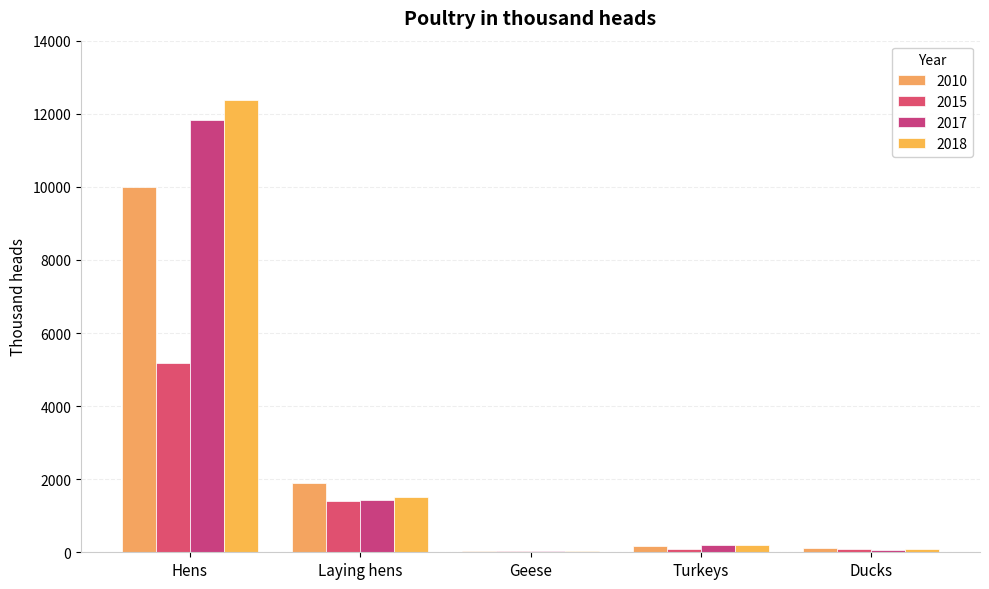

Is the value of 2017 at Laying hens greater than the value of 2010 at Laying hens?

No